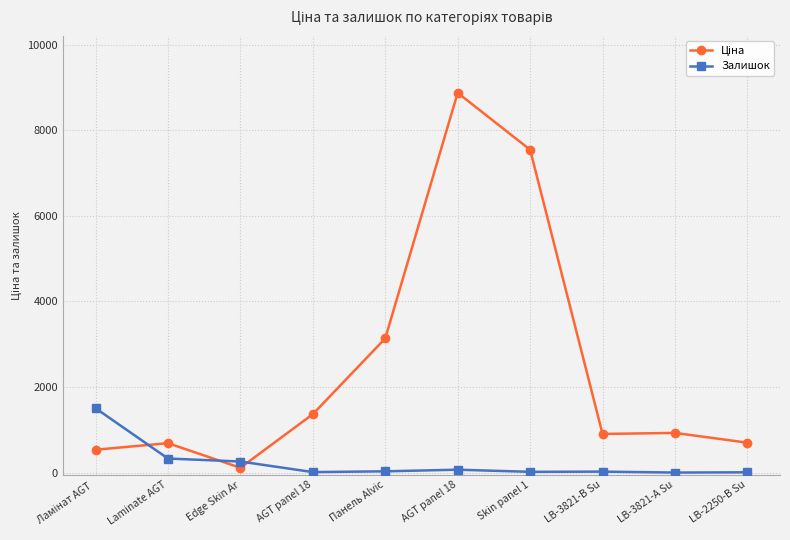

List the labels in order of Залишок value, largest first.

Ламінат AGT , Laminate AGT, Edge Skin Ar, AGT panel 18, Панель Alvic, LB-3821-В Su, Skin panel 1, AGT panel 18, LB-2250-В Su, LB-3821-А Su